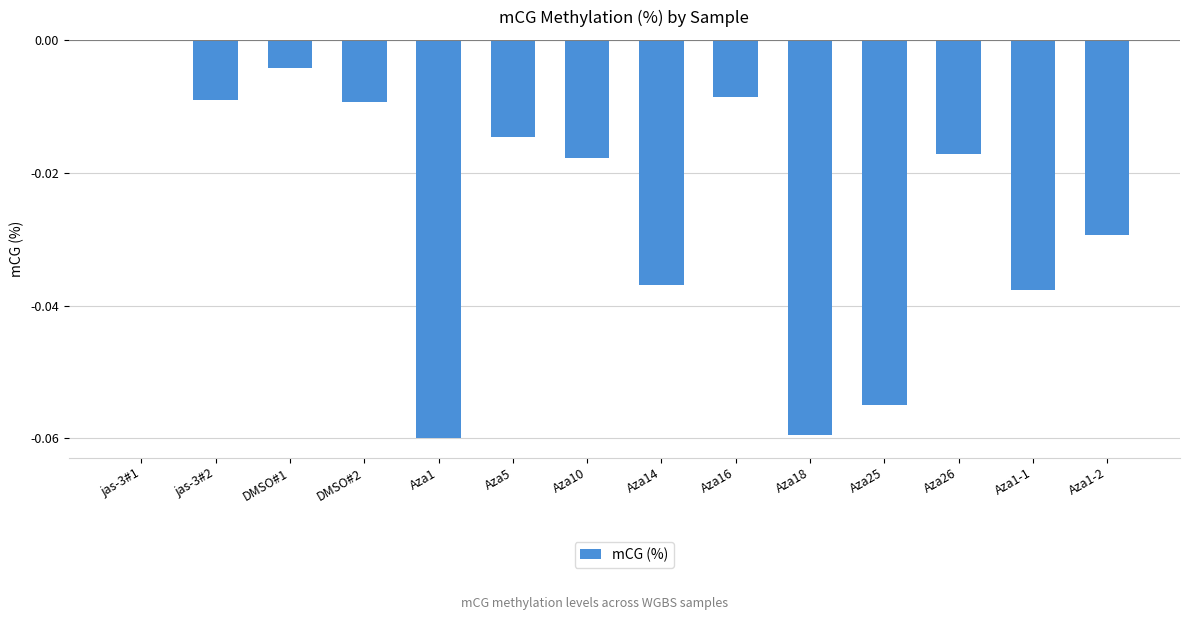

At which category does the chart reach its peak across all series?

jas-3#1